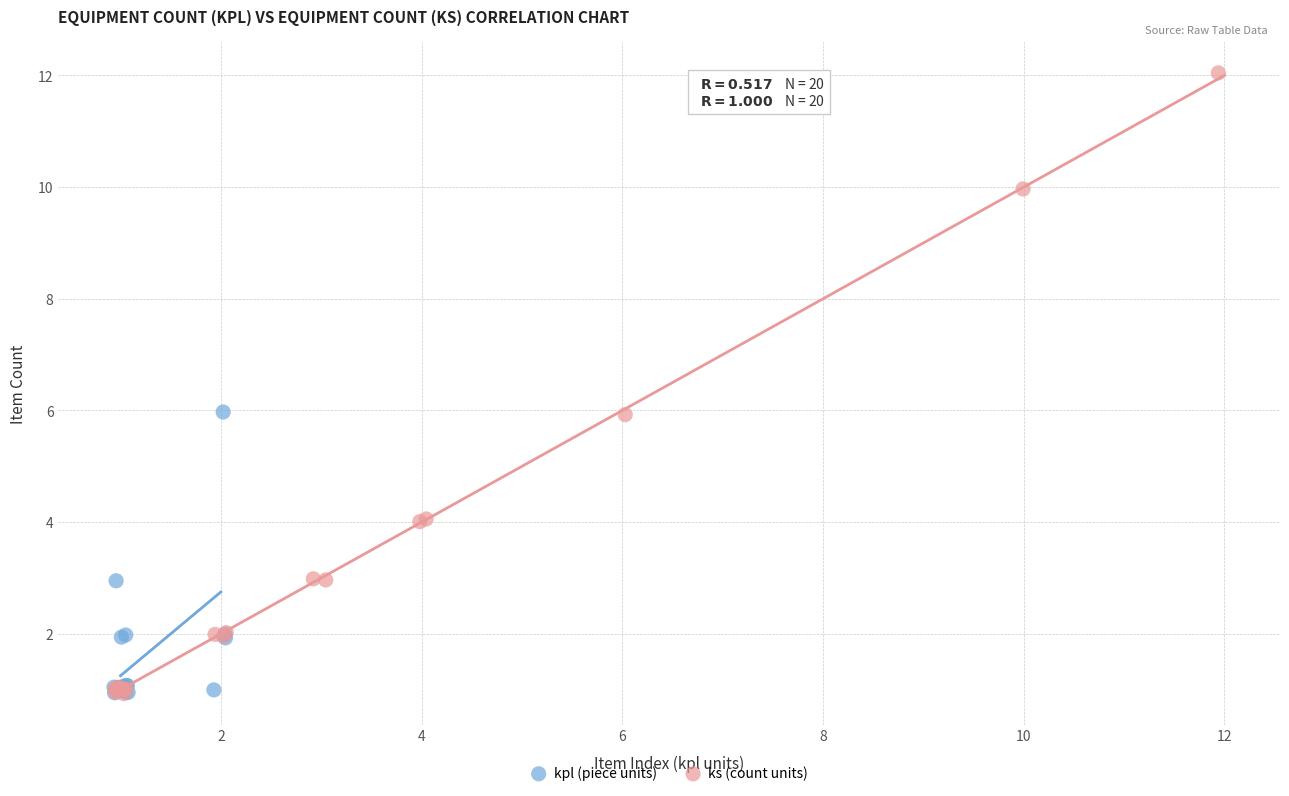

What are all the series names shown in the legend?

kpl (piece units), ks (count units)